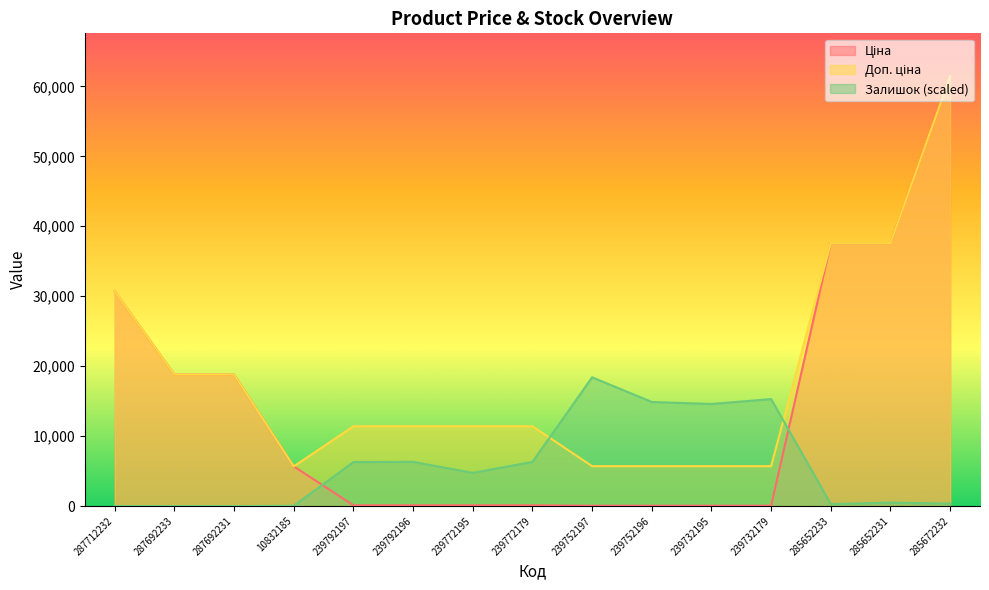

Reading left to right, what are all the values shown in this chart?

Ціна: 287712232=30717.1	287692233=18796.8	287692231=18796.8	10832185=5673.8	239792197=114.1	239792196=114.1	239772195=114.1	239772179=114.1	239752197=57.0	239752196=57.0	239732195=57.0	239732179=57.0	285652233=37593.6	285652231=37593.6	285672232=61434.3
Доп. ціна: 287712232=30717.1	287692233=18796.8	287692231=18796.8	10832185=5673.8	239792197=11410.0	239792196=11410.0	239772195=11410.0	239772179=11410.0	239752197=5705.0	239752196=5705.0	239732195=5705.0	239732179=5705.0	285652233=37593.6	285652231=37593.6	285672232=61434.3
Залишок: 287712232=0.0	287692233=0.0	287692231=0.0	10832185=43.6	239792197=6295.9	239792196=6317.7	239772195=4749.2	239772179=6317.7	239752197=18408.5	239752196=14879.3	239732195=14596.1	239732179=15293.2	285652233=283.2	285652231=501.1	285672232=348.6